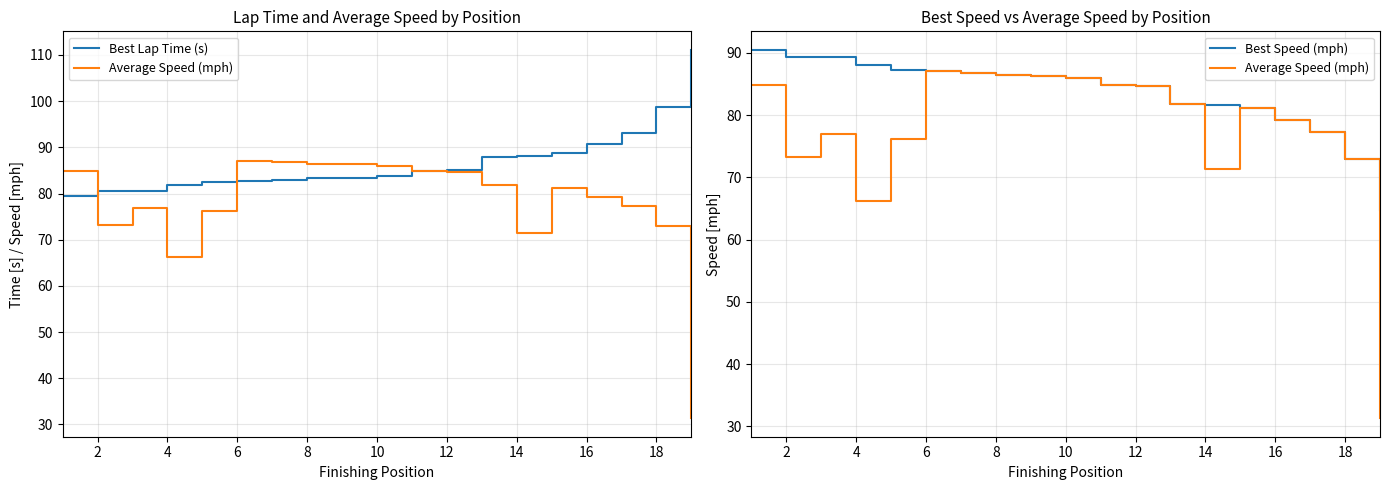

What is the average value of the Best Lap Time (s) series?

86.8